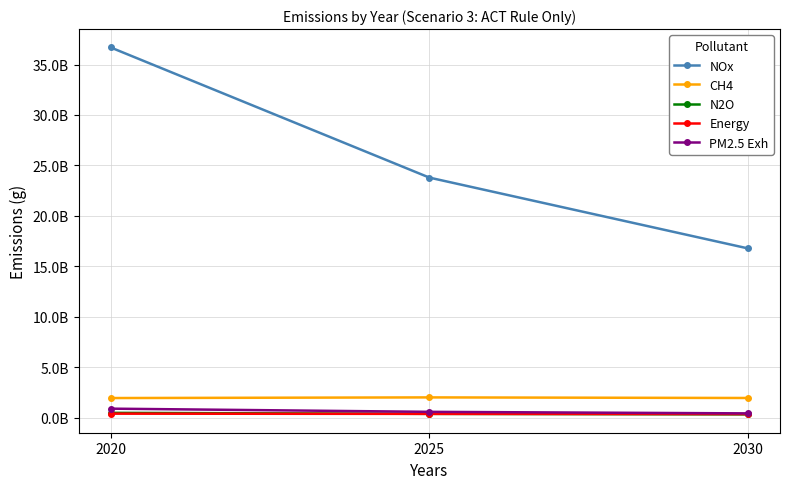

Is this an area chart (filled region under the line)?

No